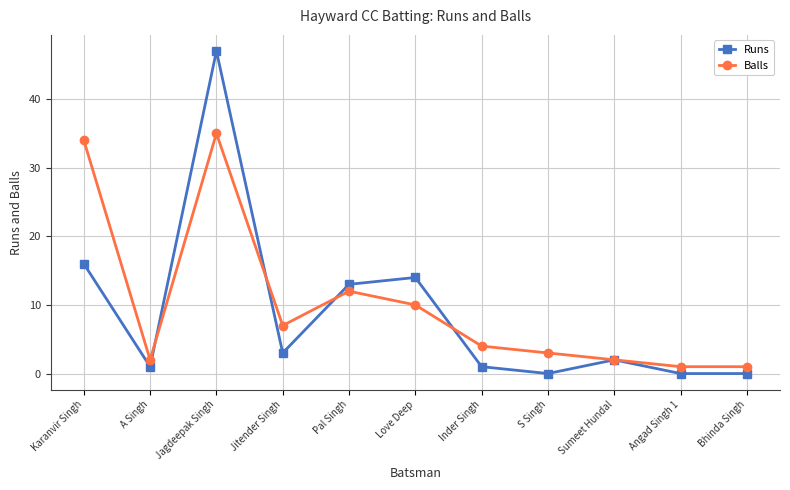

Does the chart display data point markers on the line(s)?

Yes